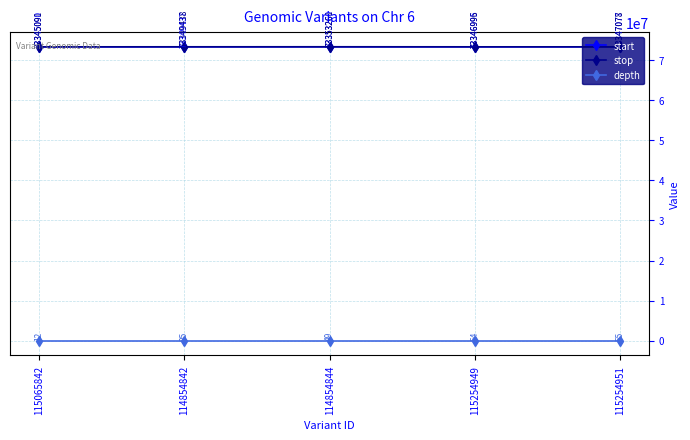

At which category does start reach its first local peak?

114854844